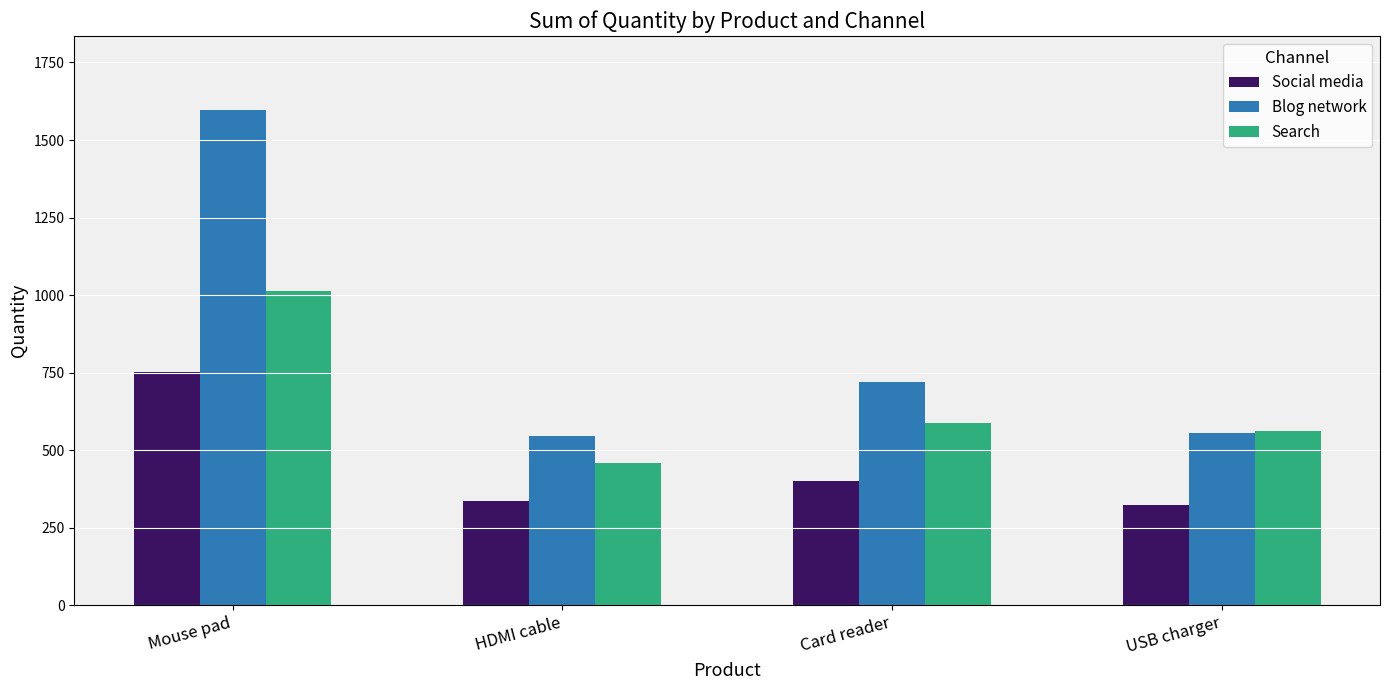

Reading left to right, extract all data points from this chart.

Social media: 752	338	402	322
Blog network: 1596	546	719	555
Search: 1012	460	587	562